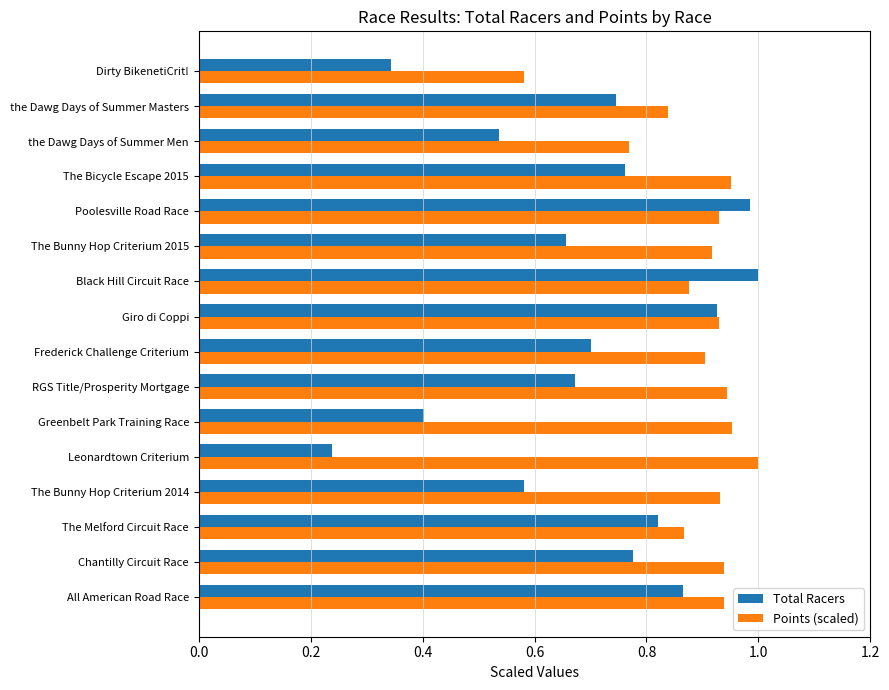

Is it true that Points (scaled) equals 0.9 at RGS Title/Prosperity Mortgage?

True